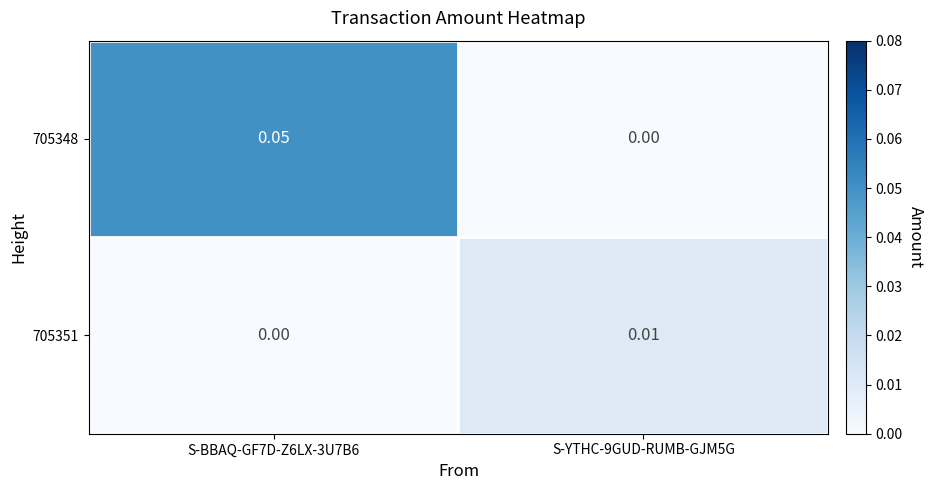

Rank the series at S-YTHC-9GUD-RUMB-GJM5G from lowest to highest value.

705348, 705351